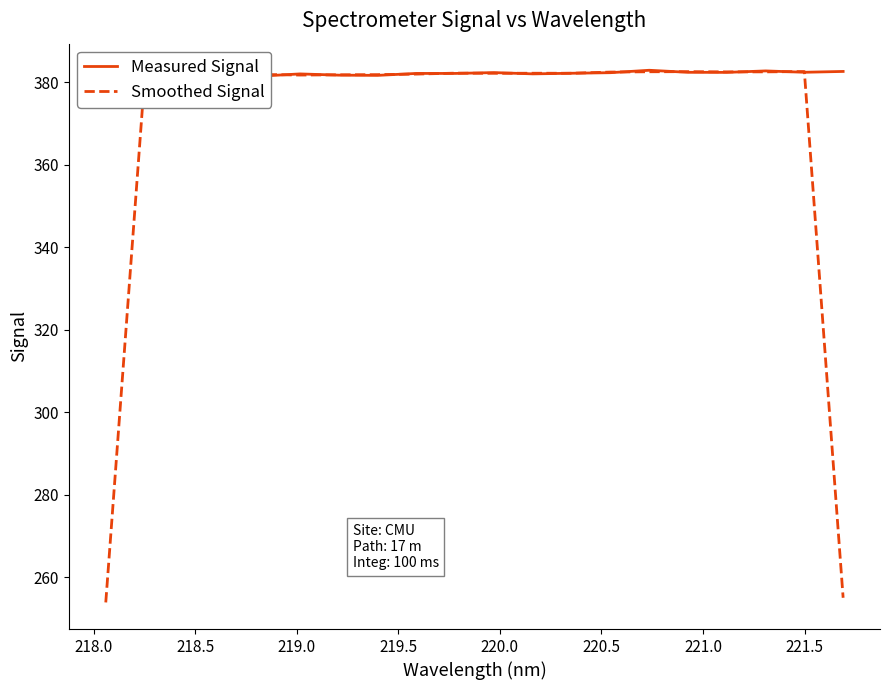

True or false: Measured Signal has a value of 214.8 at 19.

False